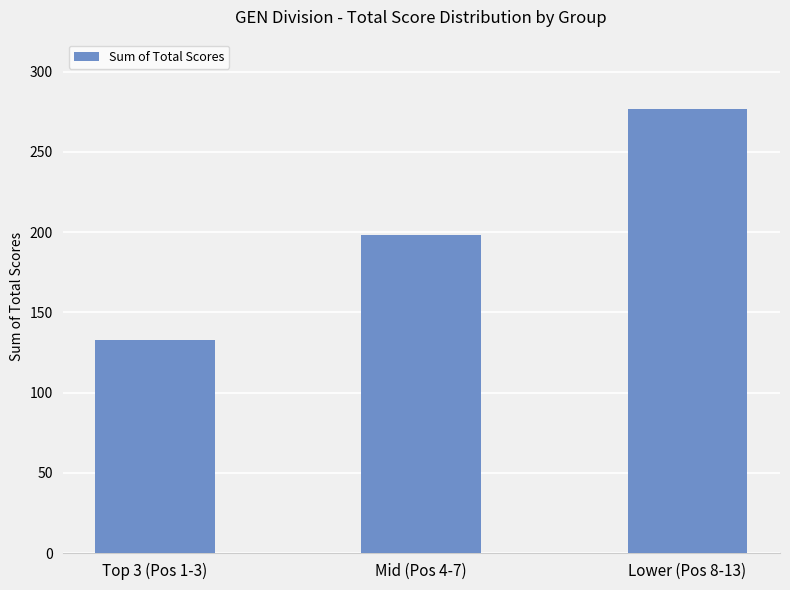

True or false: the data shows 277 at Lower (Pos 8-13).

True